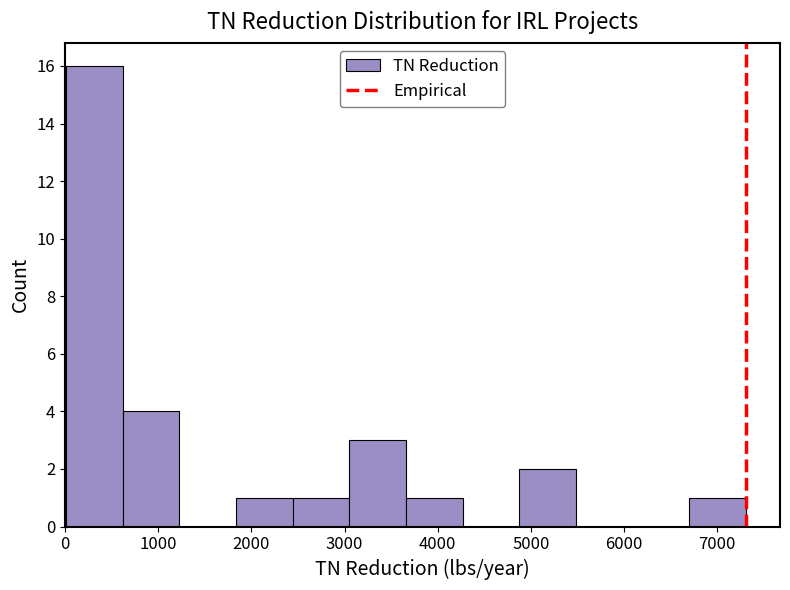

What is the height of the bar covering 3700 to 4300 on the x-axis? Neither the bar edges nor the heights are printed on the chart, so give them approximately, as read against the axes.

1